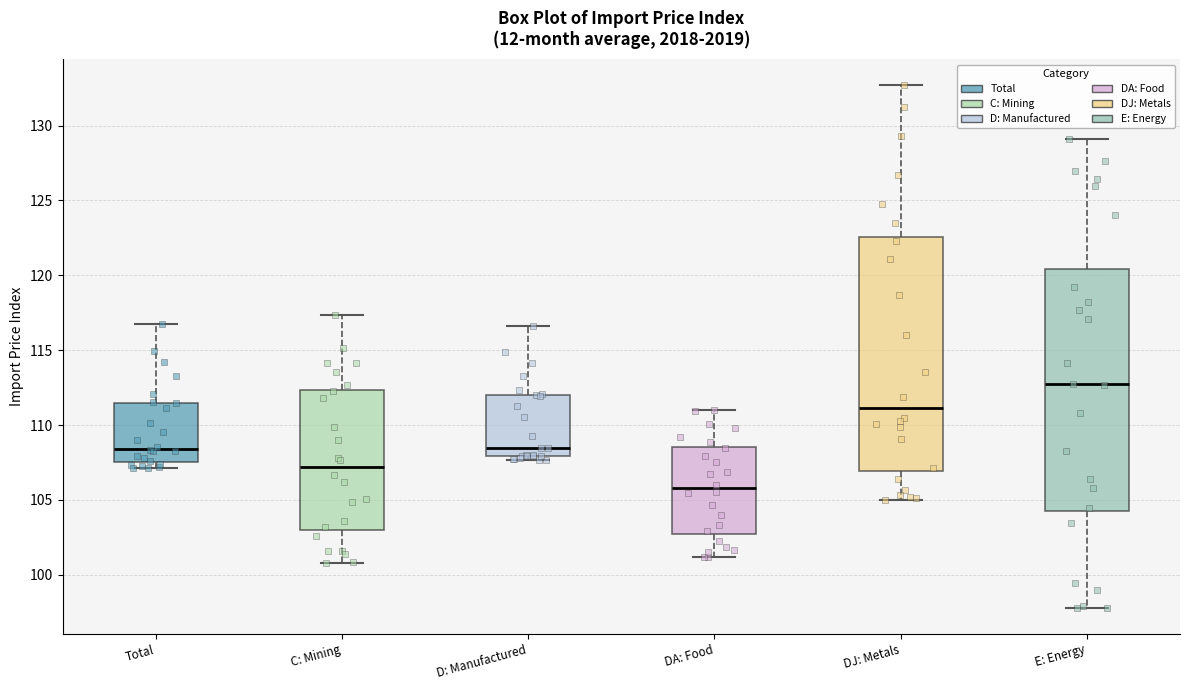

Which box has the lowest median line?

DA: Food